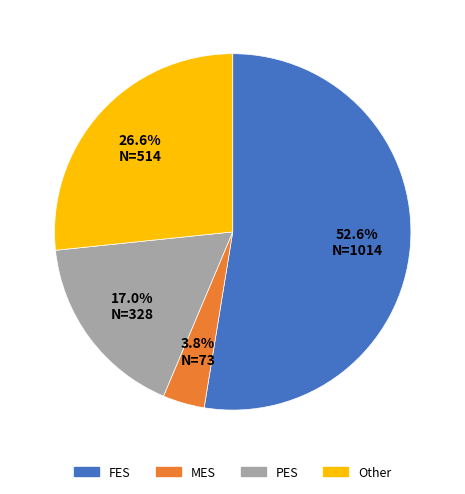

Is there any slice that represents more than half of the pie?

Yes